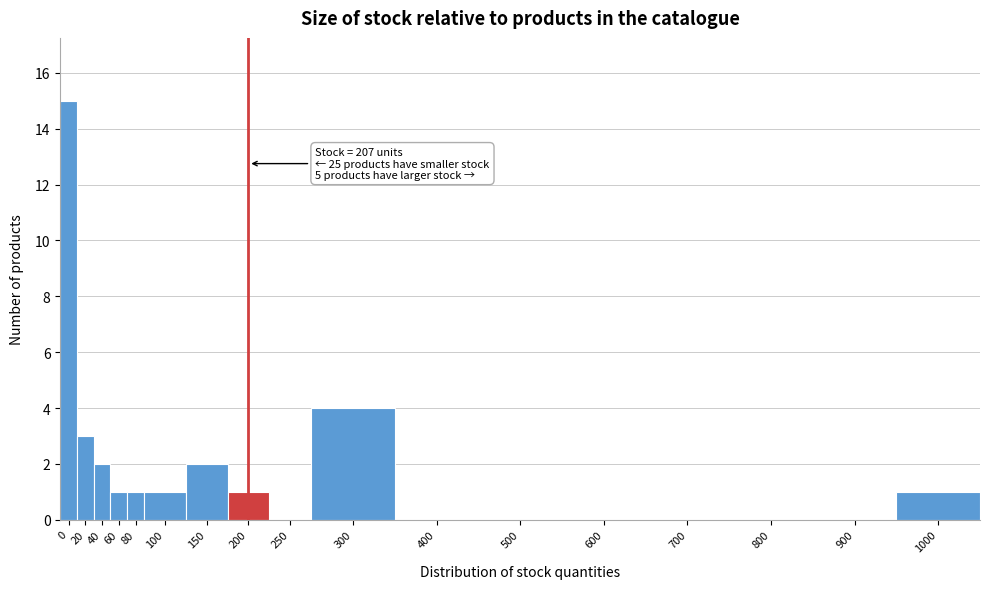

At which label is the value closest to 7?

300